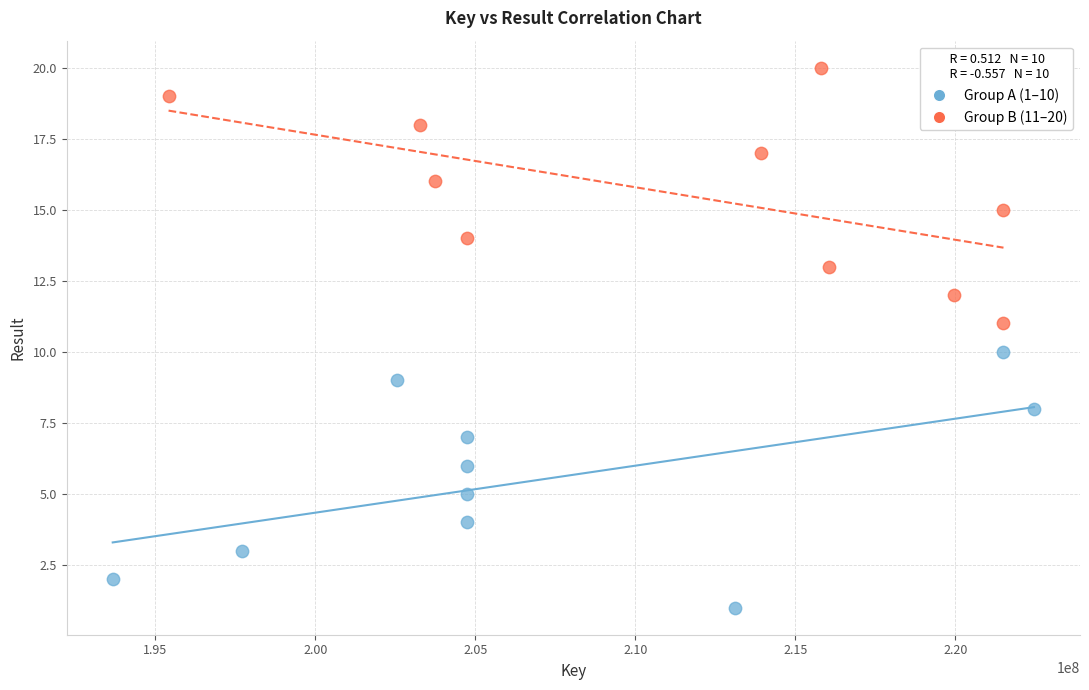

Which series reaches the minimum Y coordinate?

Group A (1–10)